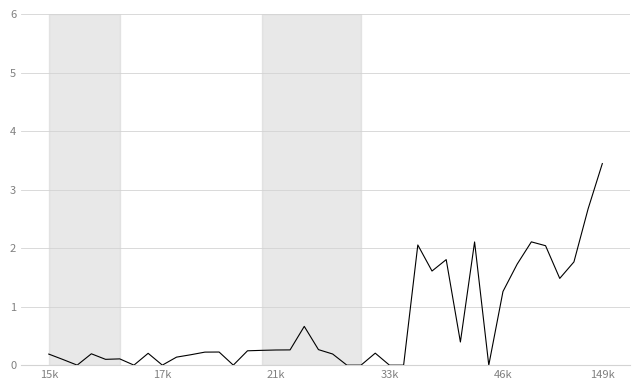

What is the greatest value displayed?

3.4